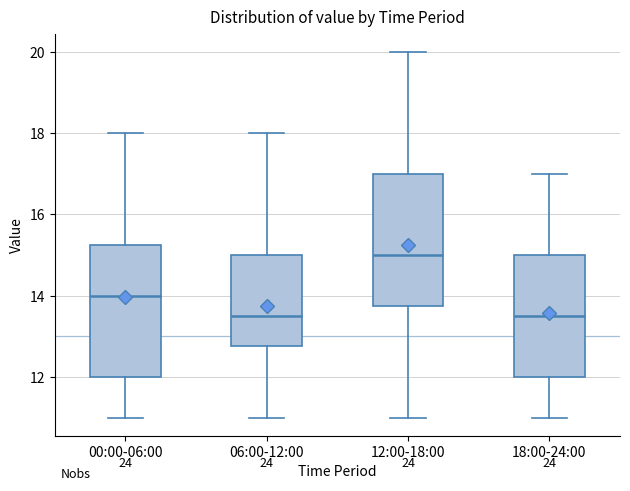

Which box has the highest median line?

12:00-18:00